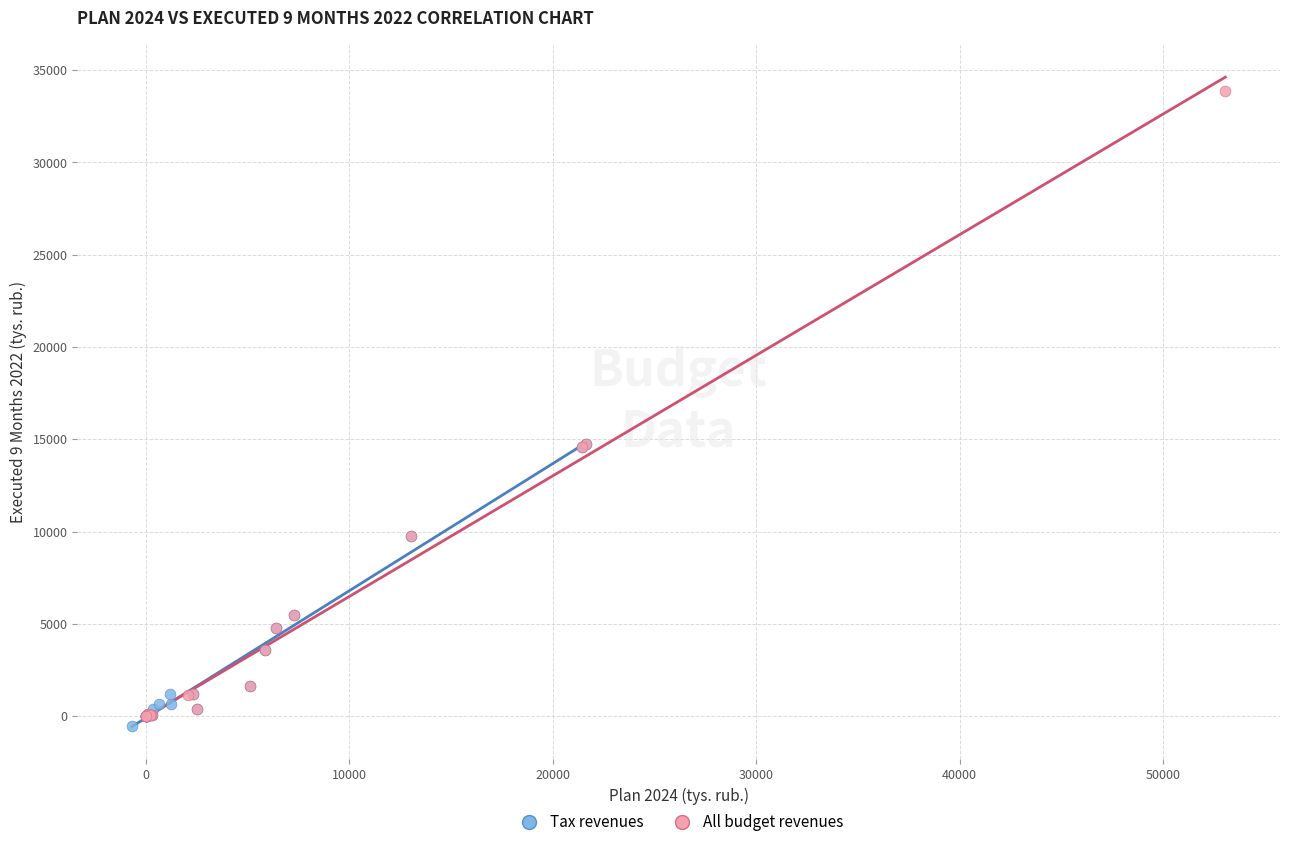

Which series contains the highest Y value?

All budget revenues